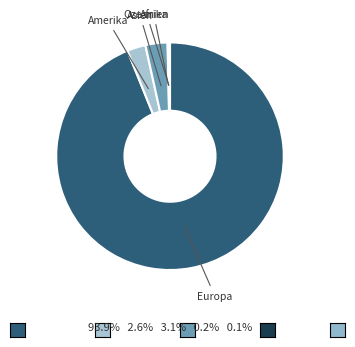

Count the number of slices in the pie.

5